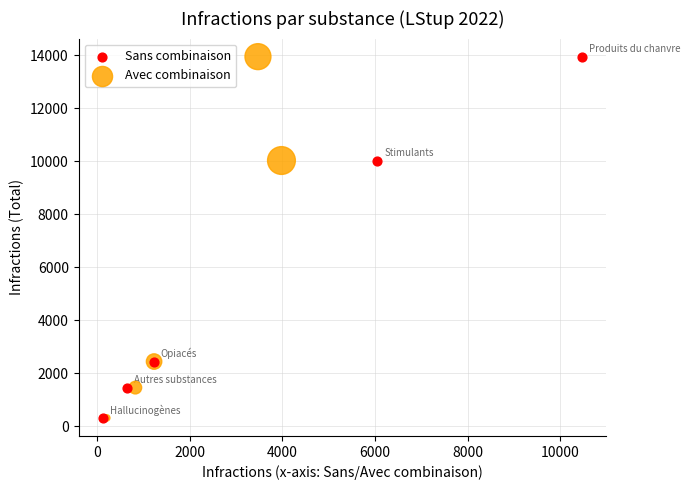

What are all the series names shown in the legend?

Sans combinaison, Avec combinaison